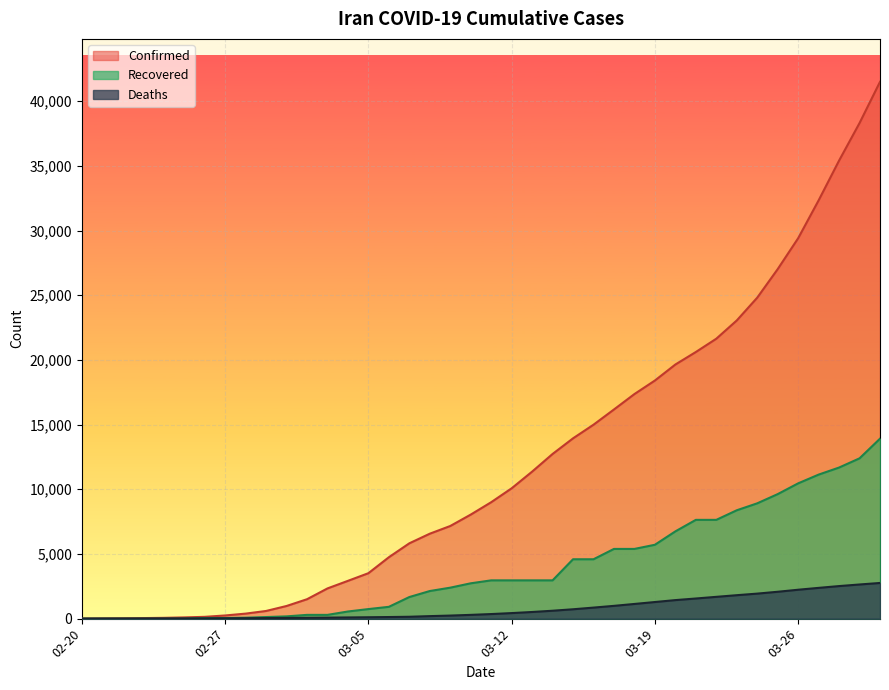

List the series in order of their overall mean, lowest first.

Deaths, Recovered, Confirmed